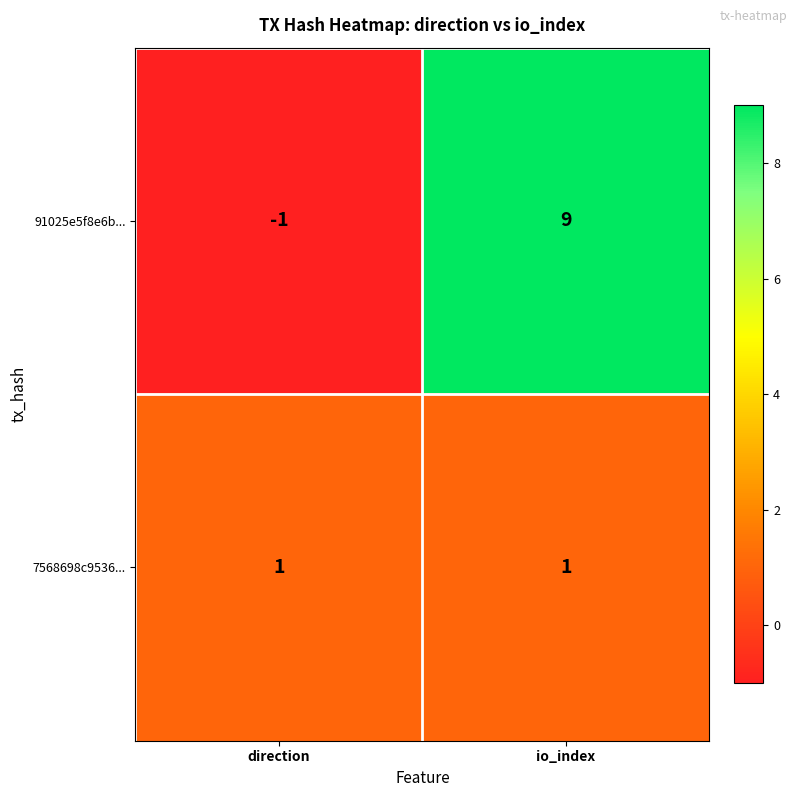

The value of 7568698c9536... at direction is 0. True or false?

False